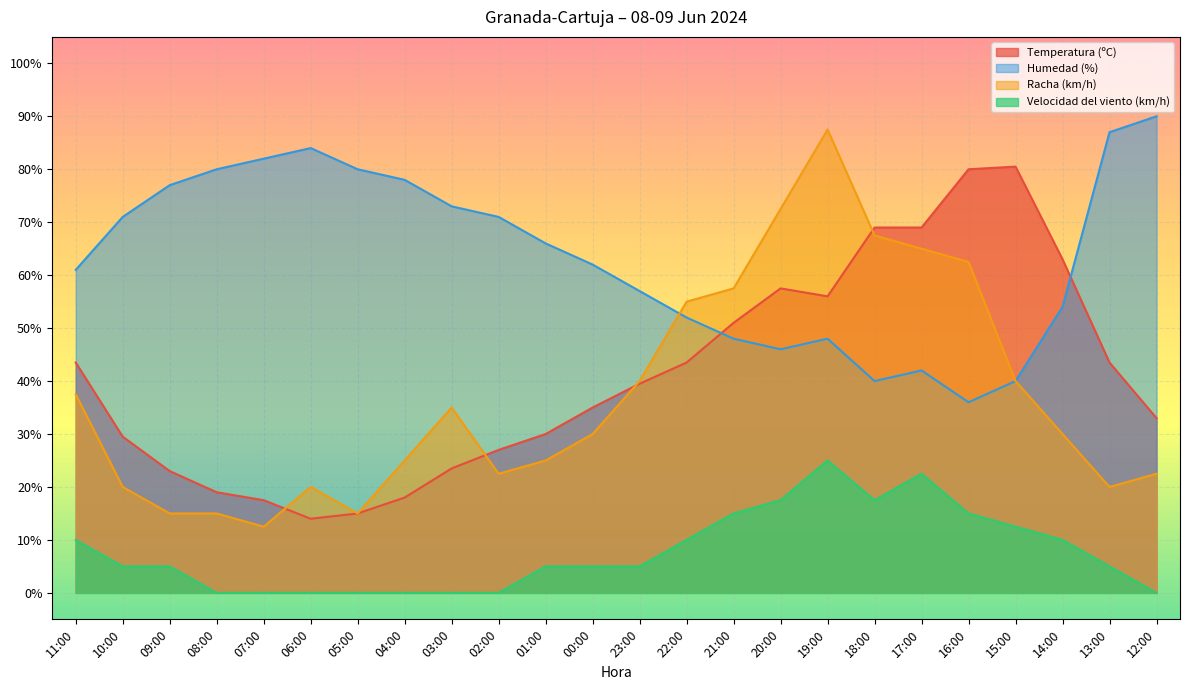

What position from the left is 02:00?

10